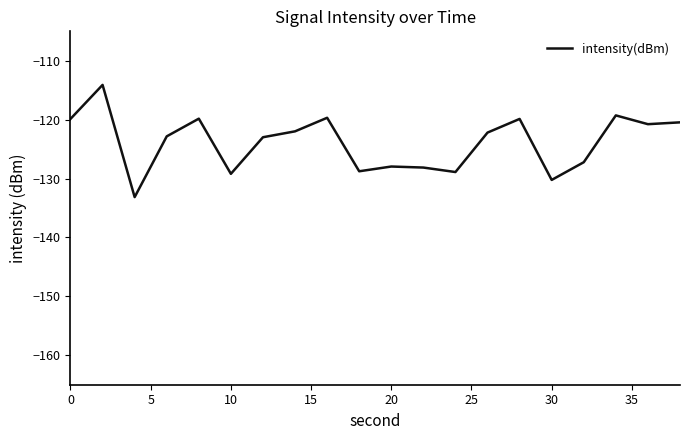

What is the maximum value shown in the chart?

-114.1